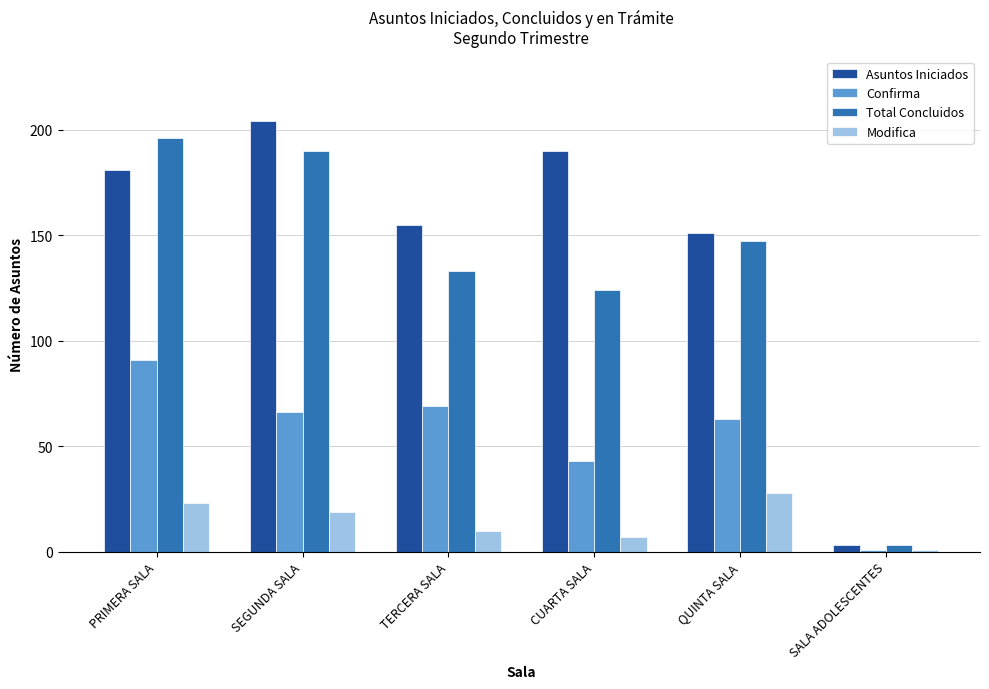

What is the difference between the second highest and second lowest values in the Modifica series?

16